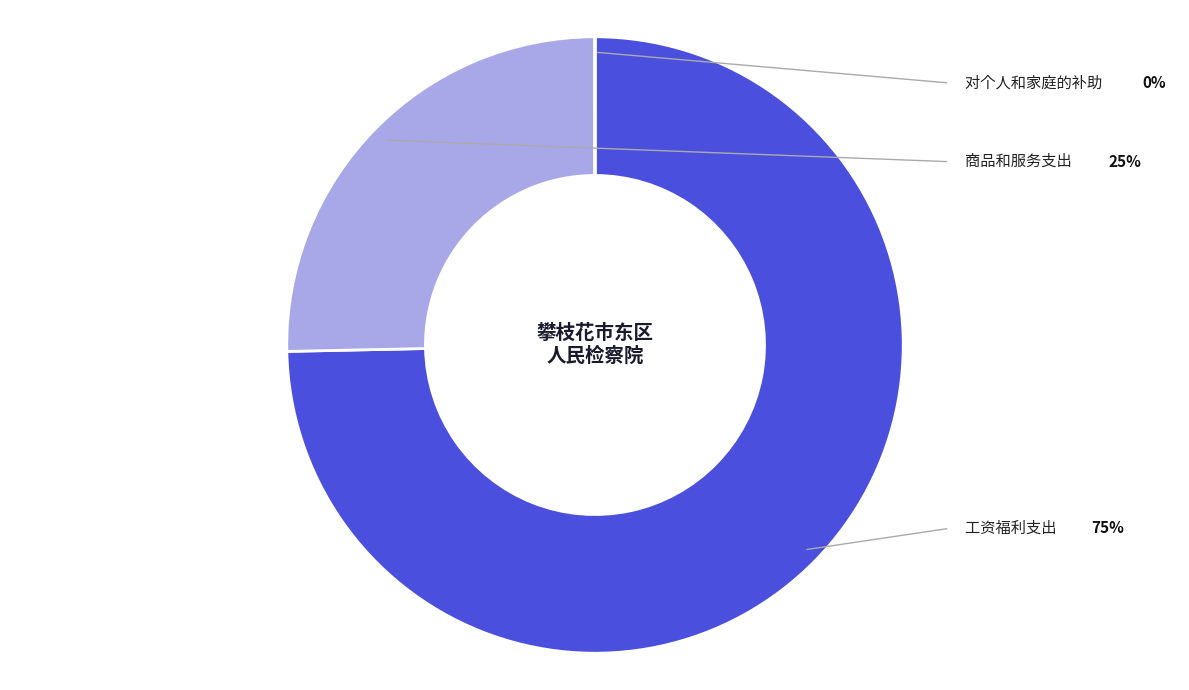

Count the number of slices in the pie.

3